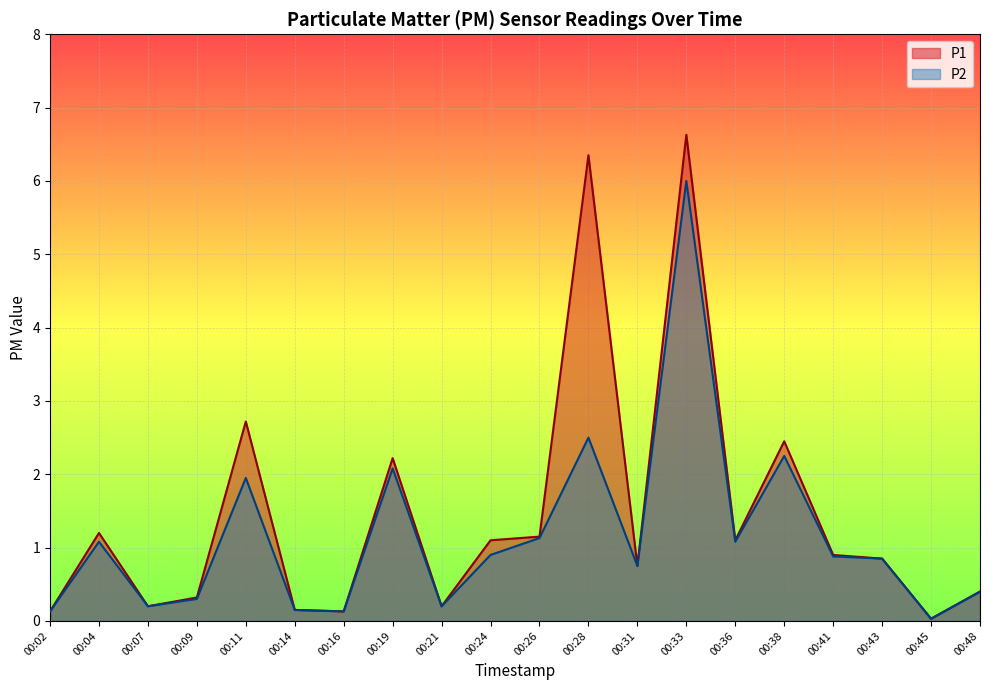

Where is P2 nearest to the value 3?

00:28